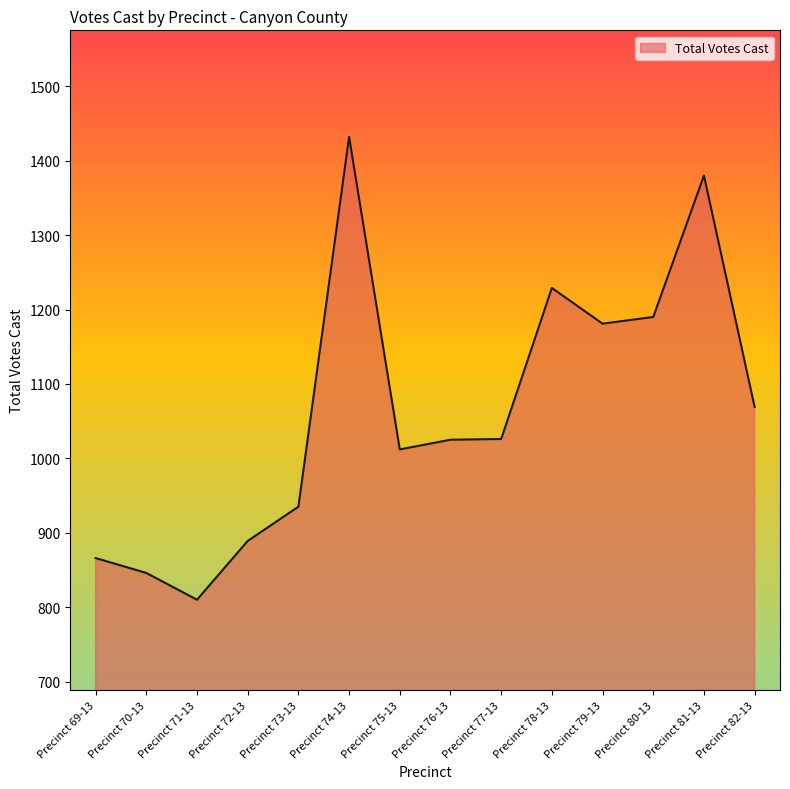

At which label does the data first exceed 1026?

Precinct 74-13